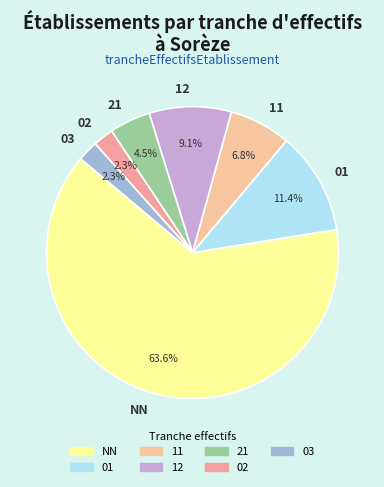

Count the number of slices in the pie.

7